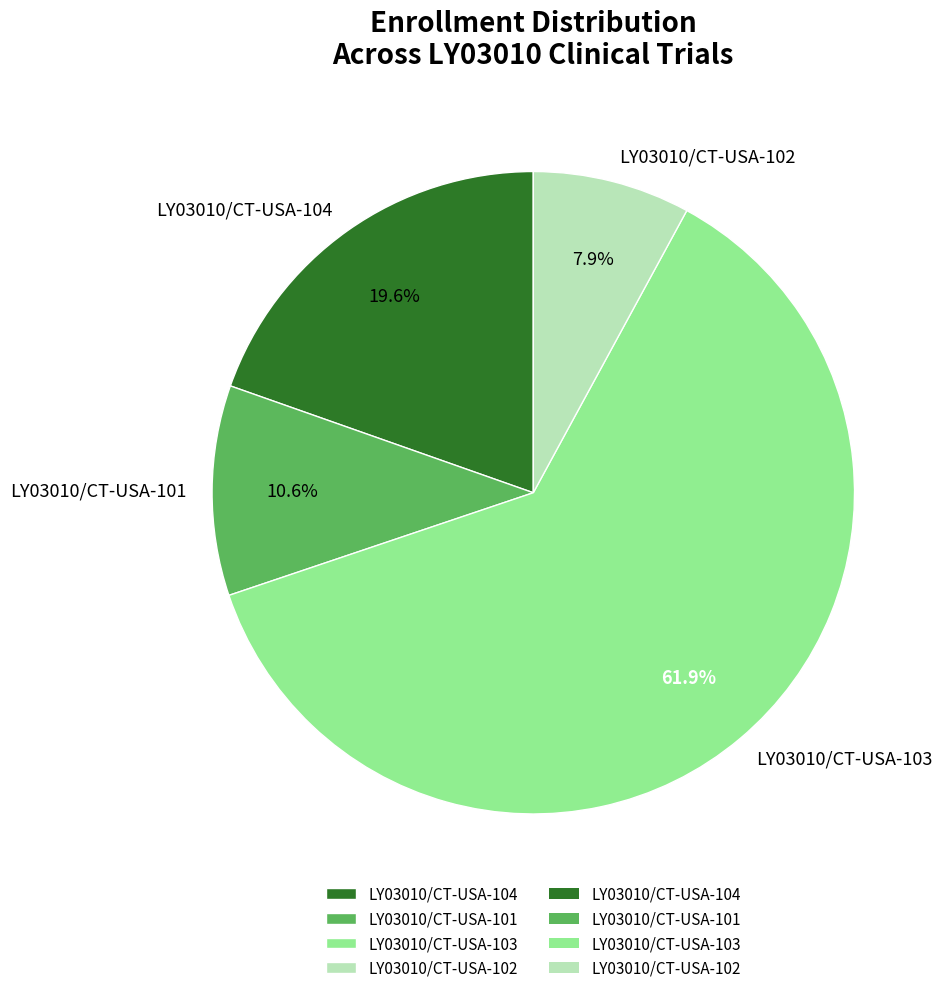

Rank the categories by value from lowest to highest.

LY03010/CT-USA-102, LY03010/CT-USA-101, LY03010/CT-USA-104, LY03010/CT-USA-103